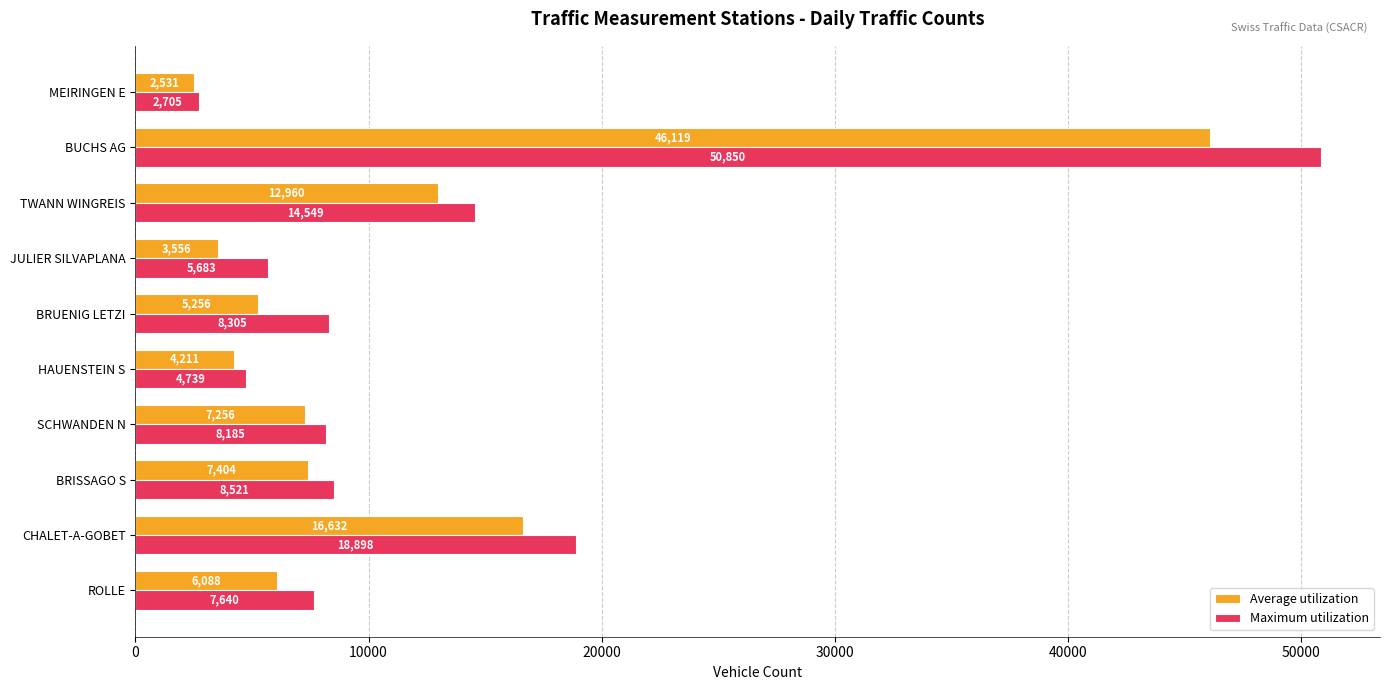

True or false: Average utilization has a value of 46119.3 at BUCHS AG.

True